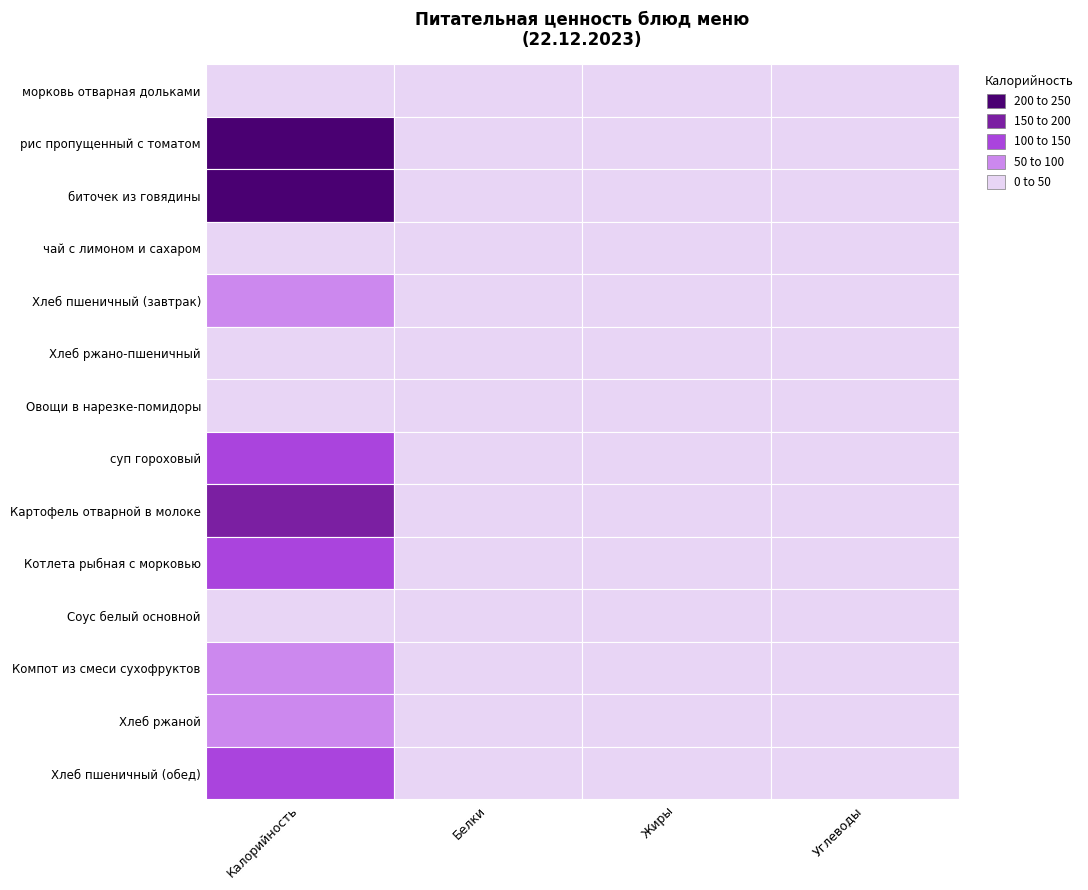

Reading left to right, transcribe all the data shown in this chart.

морковь отварная дольками: 12.5	0.3	0.7	1.4
рис пропущенный с томатом: 200.1	3.8	4.4	36.3
биточек из говядины: 236.2	14.6	13.9	13.1
чай с лимоном и сахаром: 27.9	0.2	0.1	6.6
Хлеб пшеничный (завтрак): 70.3	2.3	0.2	14.8
Хлеб ржано-пшеничный: 39.1	1.3	0.2	7.9
Овощи в нарезке-помидоры: 12.8	0.7	0.1	2.3
суп гороховый: 133.1	6.7	4.6	16.3
Картофель отварной в молоке: 173.7	4.5	5.5	26.5
Котлета рыбная с морковью: 109.7	12.5	4.1	5.7
Соус белый основной: 12.5	0.5	0.8	0.9
Компот из смеси сухофруктов: 81.0	0.5	0.0	19.8
Хлеб ржаной: 51.2	2.0	0.4	10.0
Хлеб пшеничный (обед): 140.6	4.6	0.5	29.5